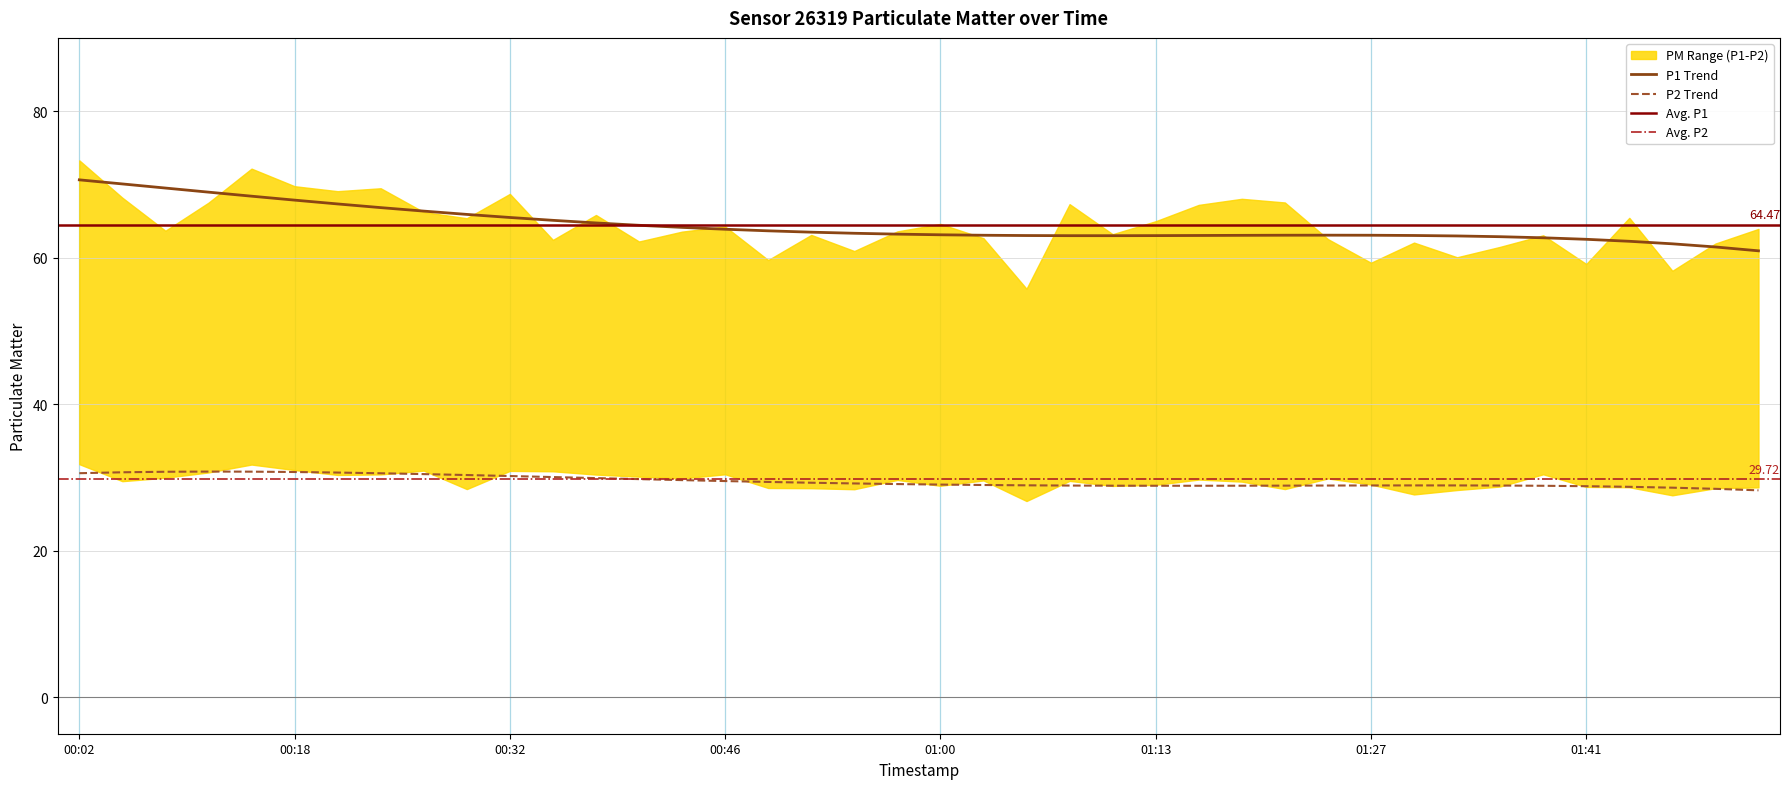

What is the difference between the highest and lowest values at 01:43?

36.8